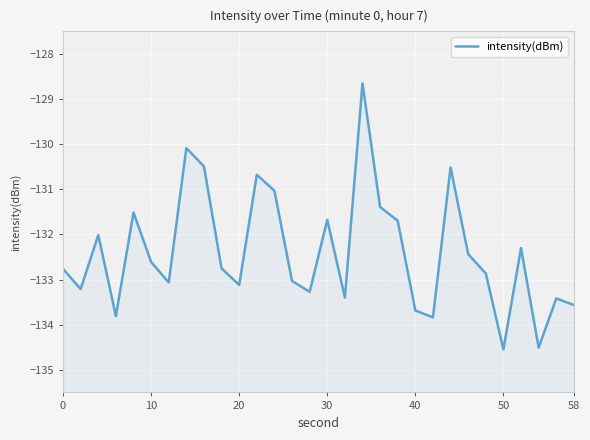

True or false: there are more than 1 points higher than both neighbors.

True